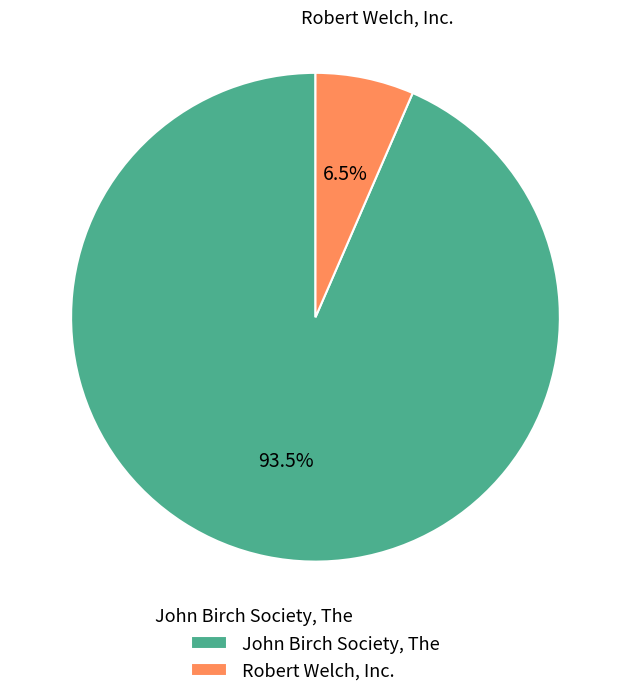

How many slices are in this pie chart?

2